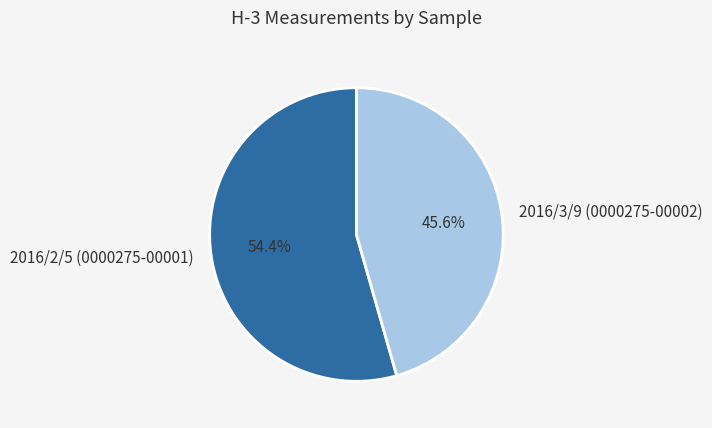

What portion of the pie excludes 2016/2/5 (0000275-00001)?

45.6%